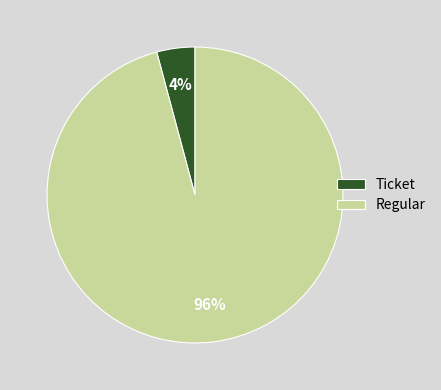

Is there a majority slice in this chart?

Yes